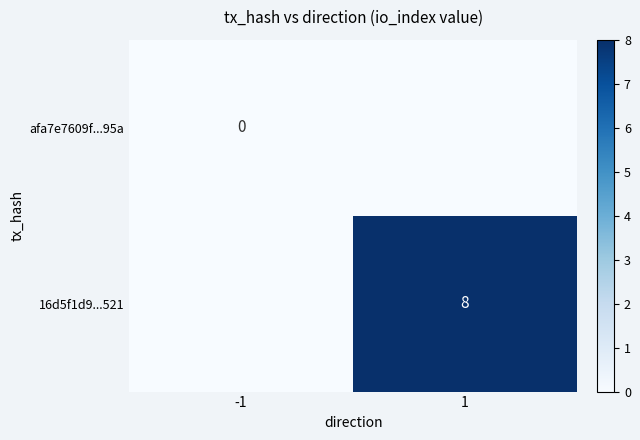

Is it true that 16d5f1d9...521 equals 8 at 1?

True